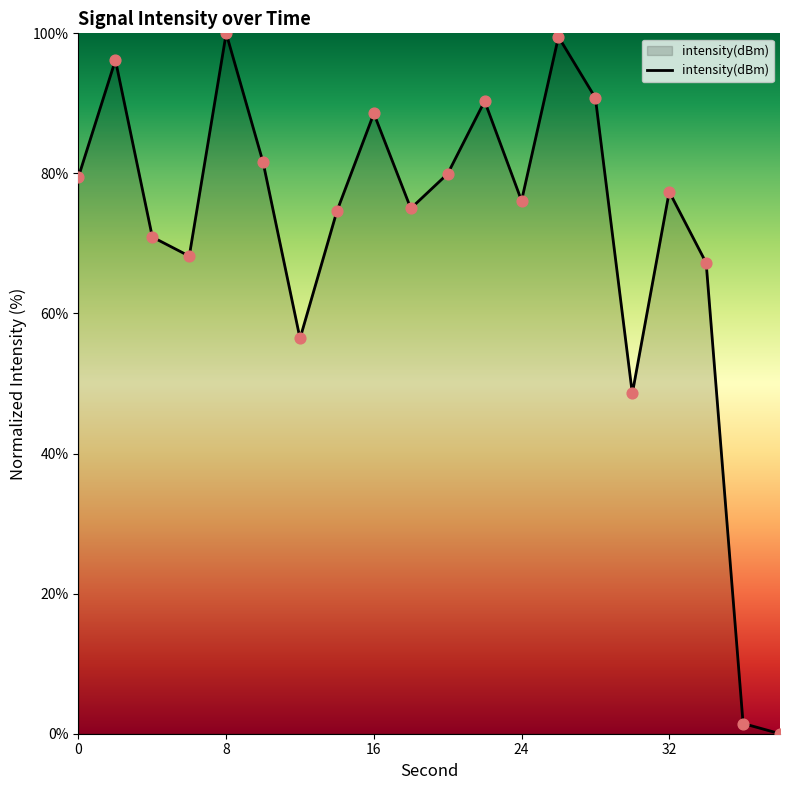

What is the difference between the maximum and minimum values?

100.0